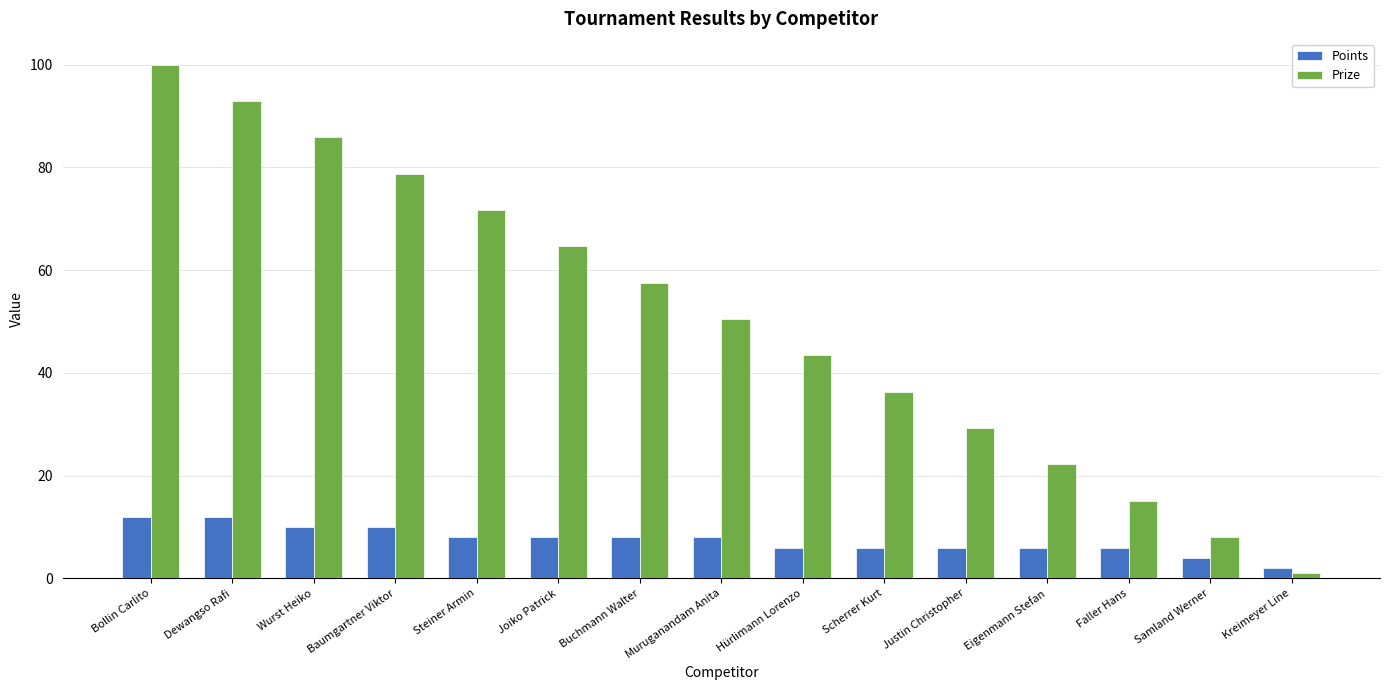

What is the maximum value for Points?

12.0